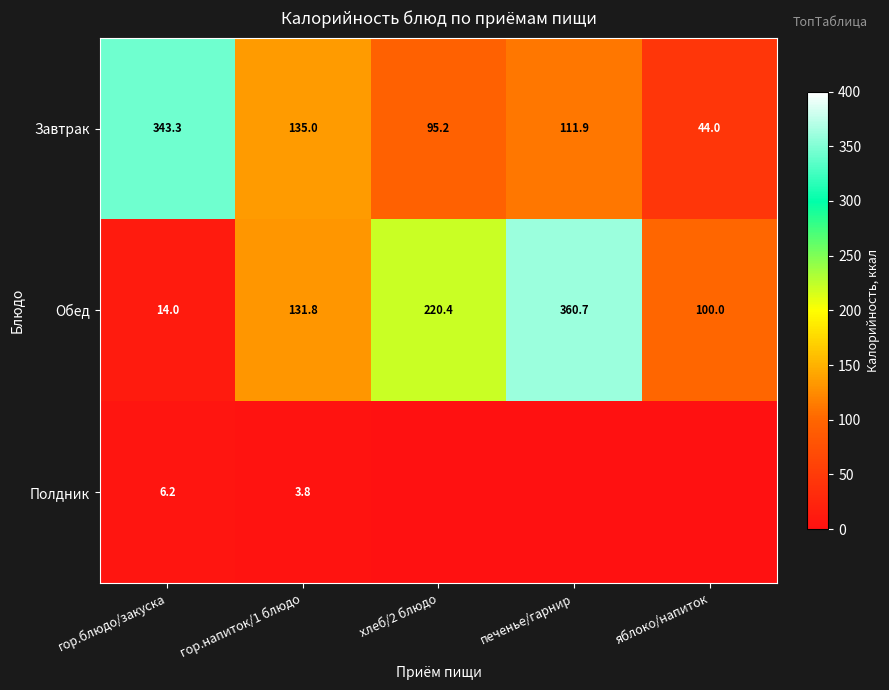

What is the difference between the Обед values at печенье/гарнир and хлеб/2 блюдо?

140.3